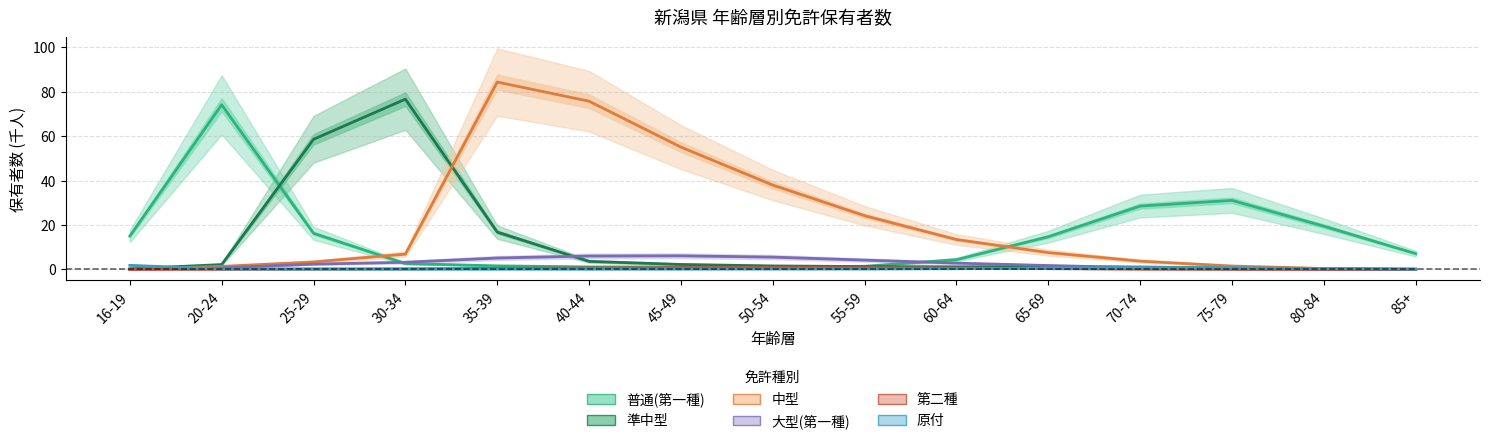

True or false: 普通(第一種) and 第二種 cross at least once.

False